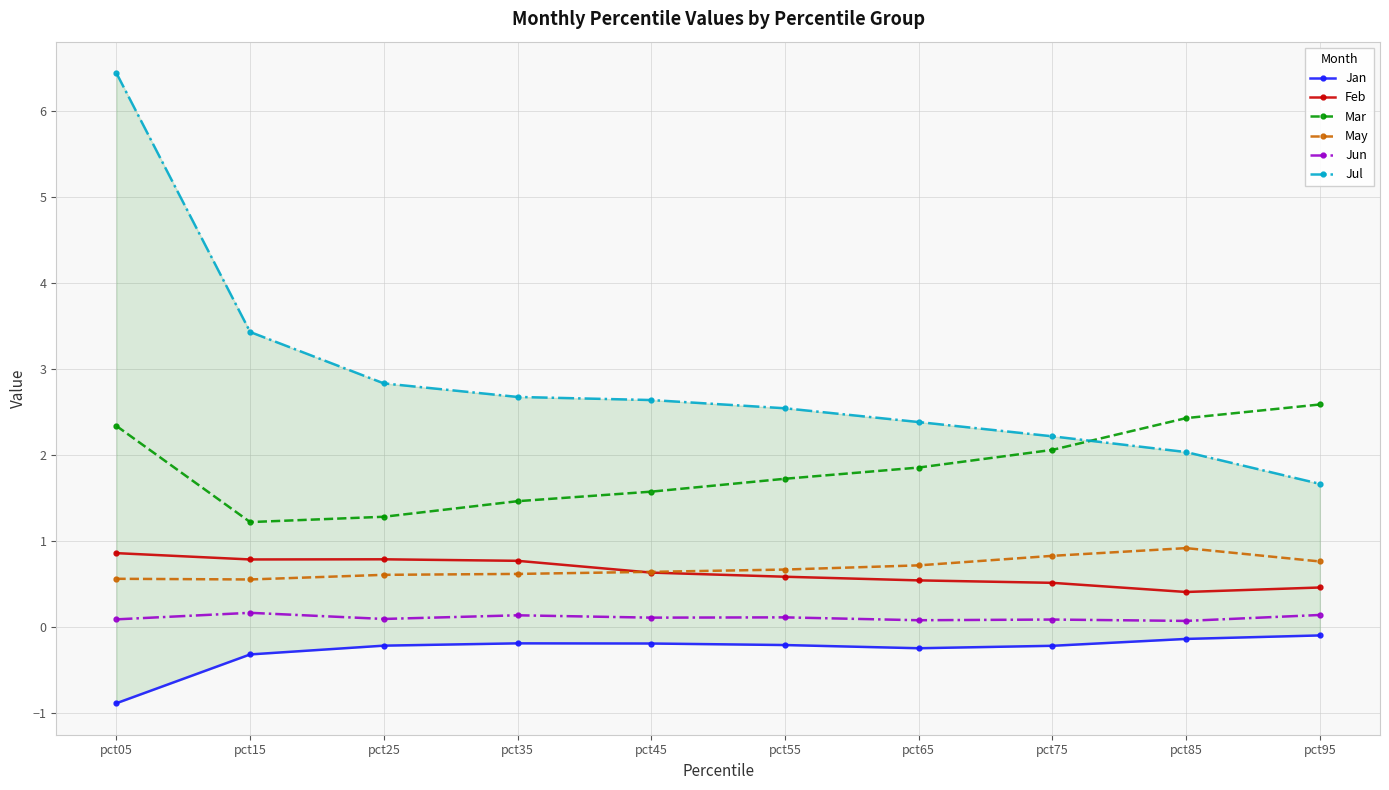

Is it true that May equals 1.0 at pct35?

False